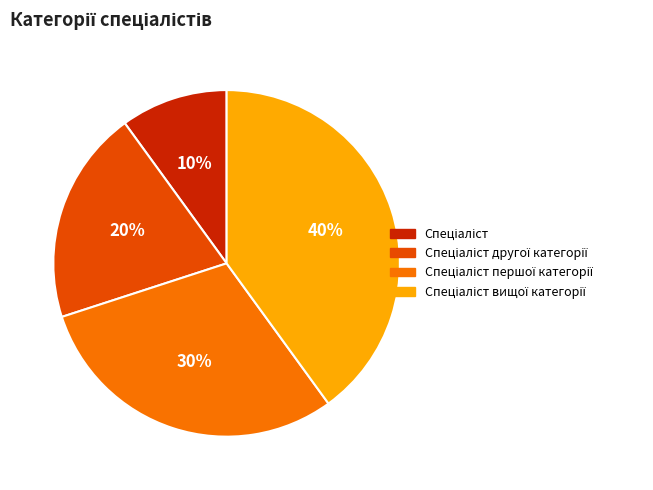

Does any single category account for the majority?

No